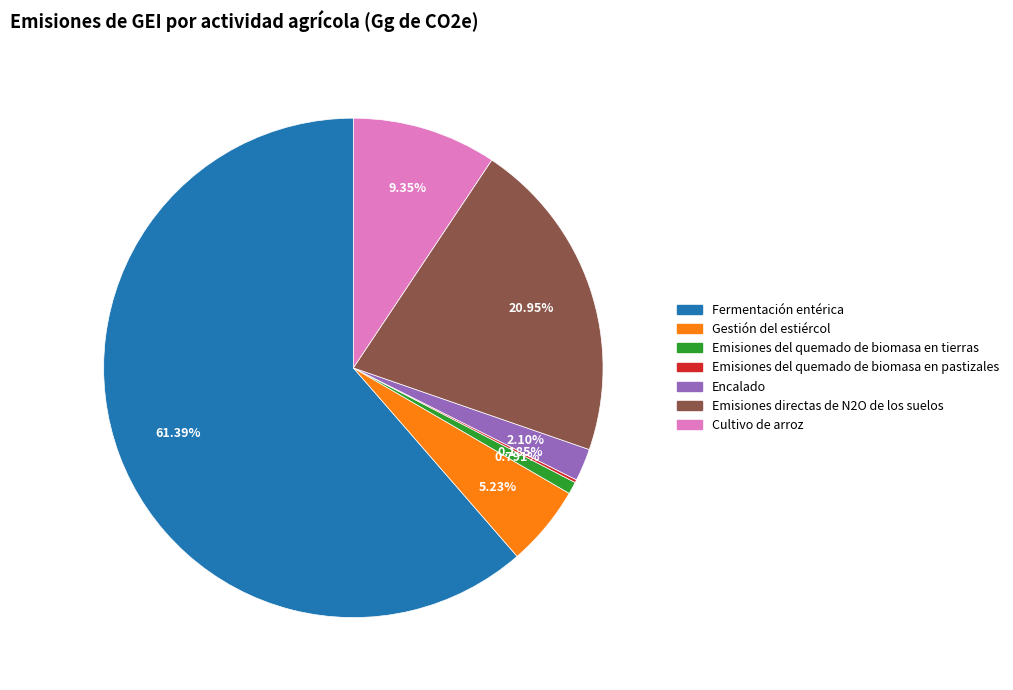

Combined, do Fermentación entérica and Encalado account for over 50%?

Yes